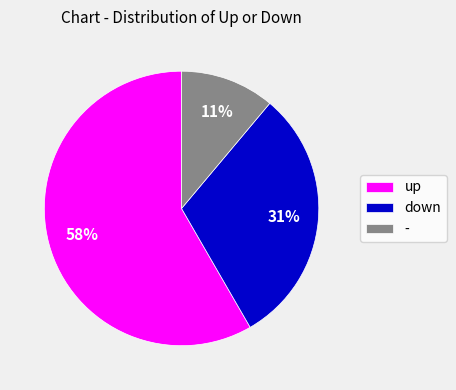

The - slice represents 11% of the pie. True or false?

True